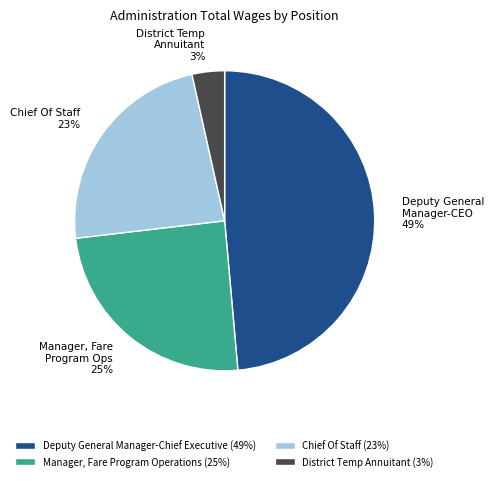

True or false: Deputy General Manager-Chief Executive accounts for 49% of the total.

True